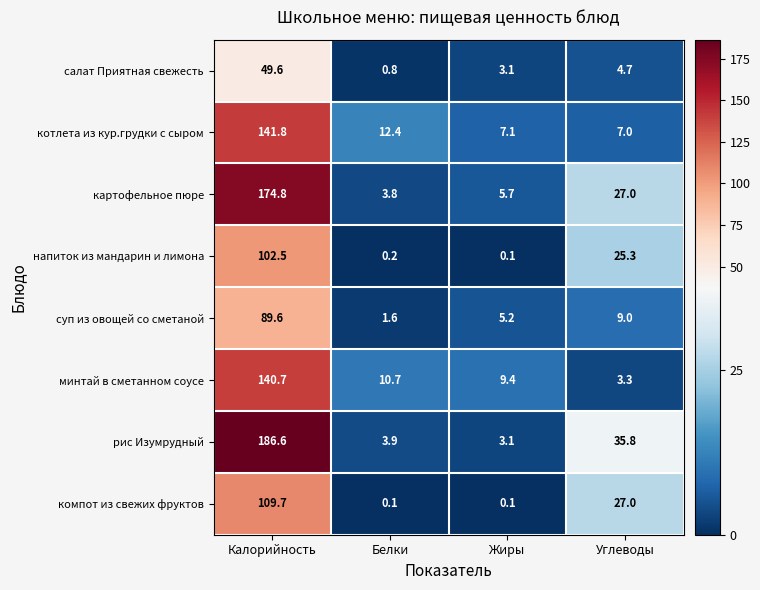

The суп из овощей со сметаной series shows 124.2 at Калорийность. True or false?

False